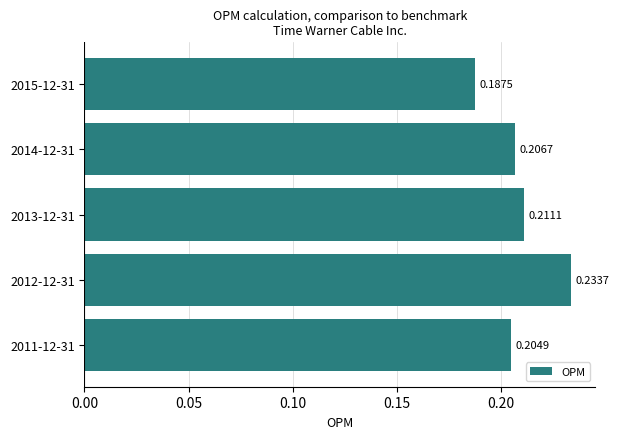

Rank the categories by value from highest to lowest.

2012-12-31, 2013-12-31, 2014-12-31, 2011-12-31, 2015-12-31